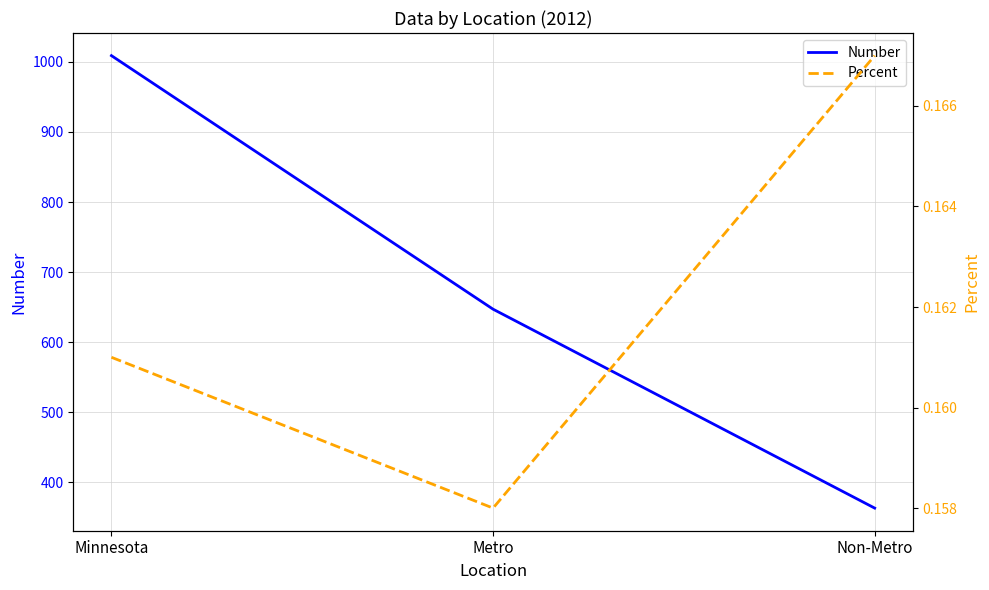

What is the label of the 2nd point from the left?

Metro